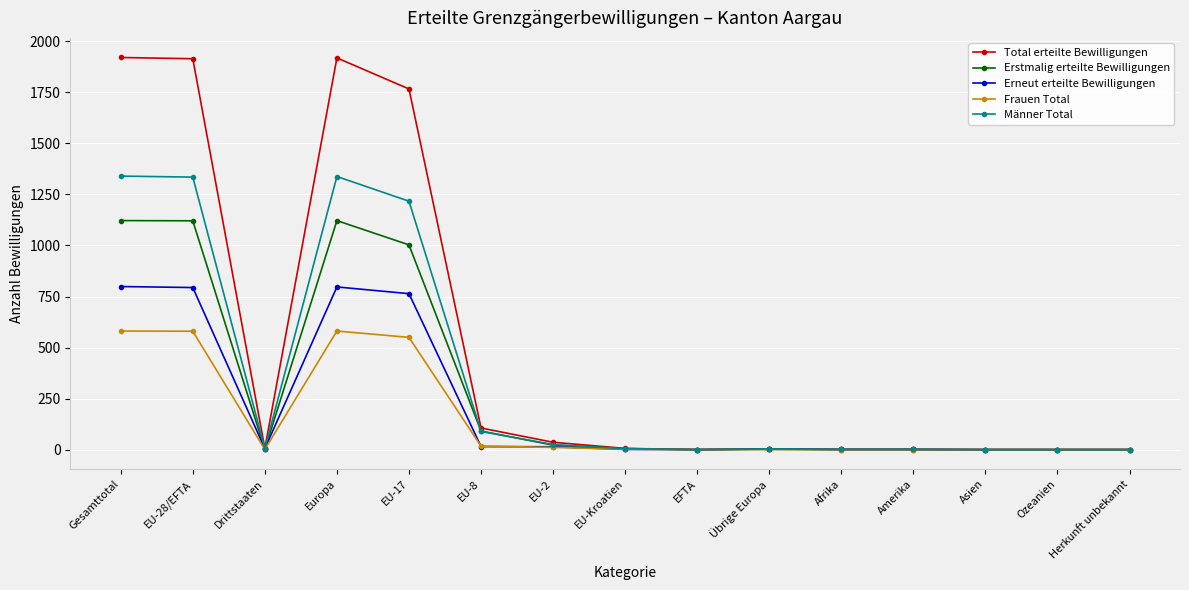

Where is the first local minimum for Frauen Total?

Drittstaaten